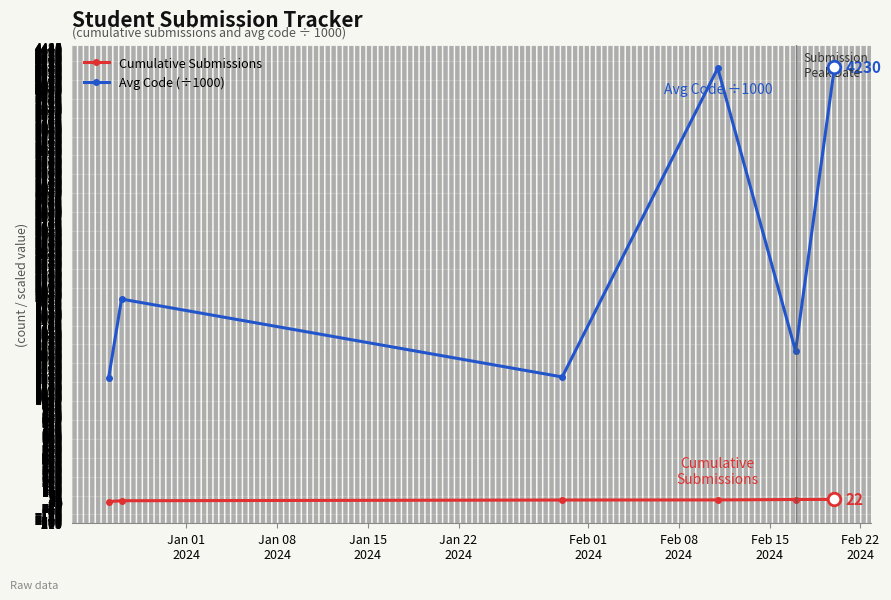

Which series has the largest total across all categories?

Avg Code (÷1000)